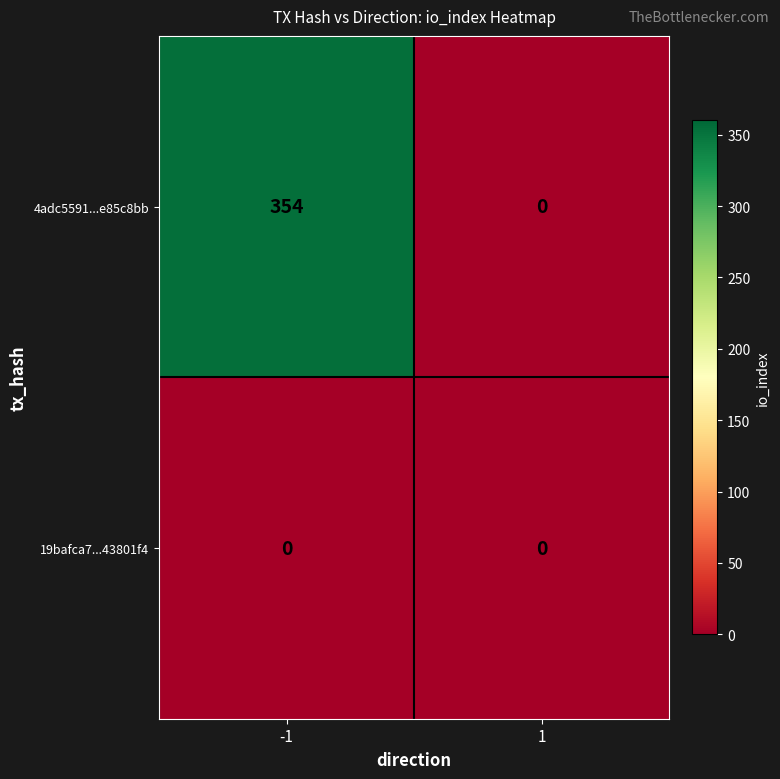

What is the total value across all series at -1?

354